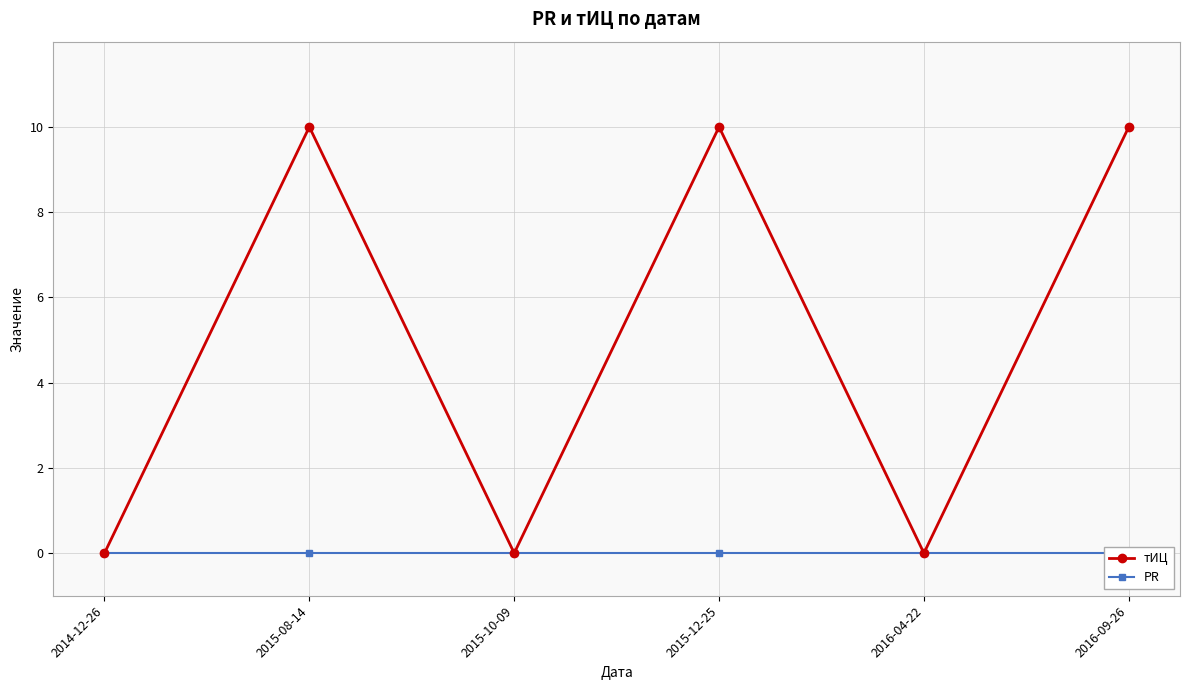

Reading left to right, transcribe all the data shown in this chart.

тИЦ: 0	10	0	10	0	10
PR: 0	0	0	0	0	0